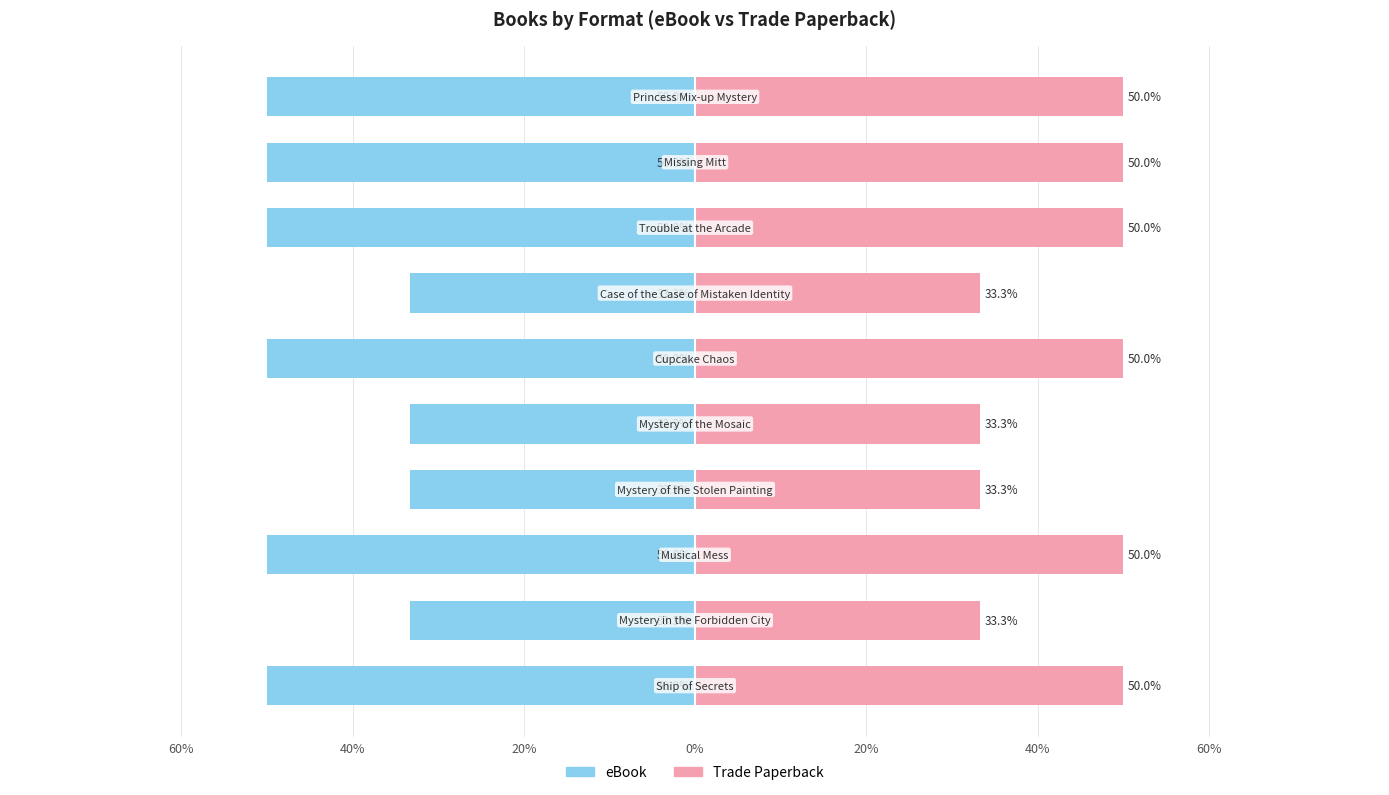

True or false: Trade Paperback has a value of 16.8 at 60%.

False